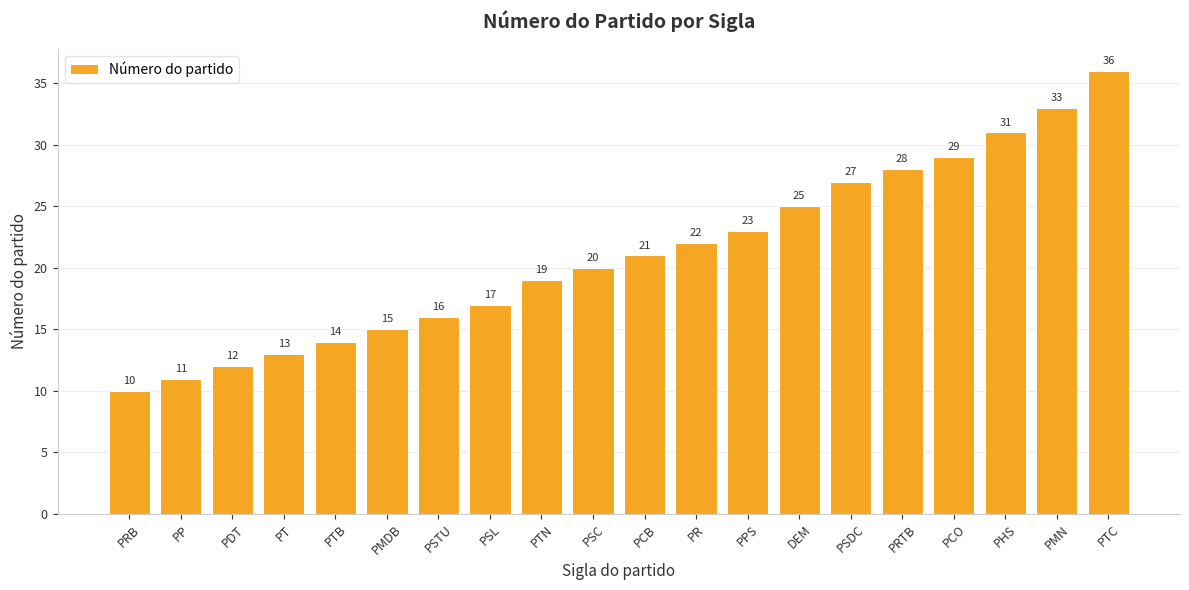

How many values are below 21?

10